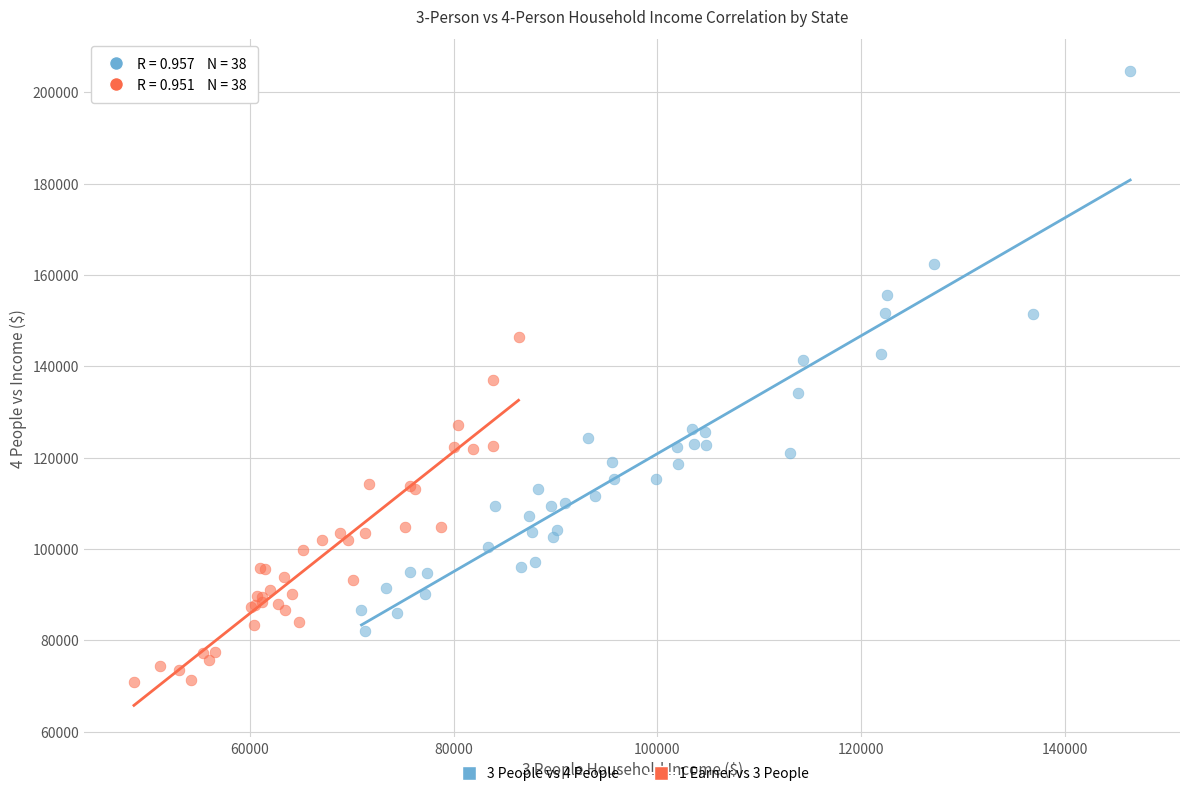

Which series reaches the minimum Y coordinate?

1 Earner vs 3 People